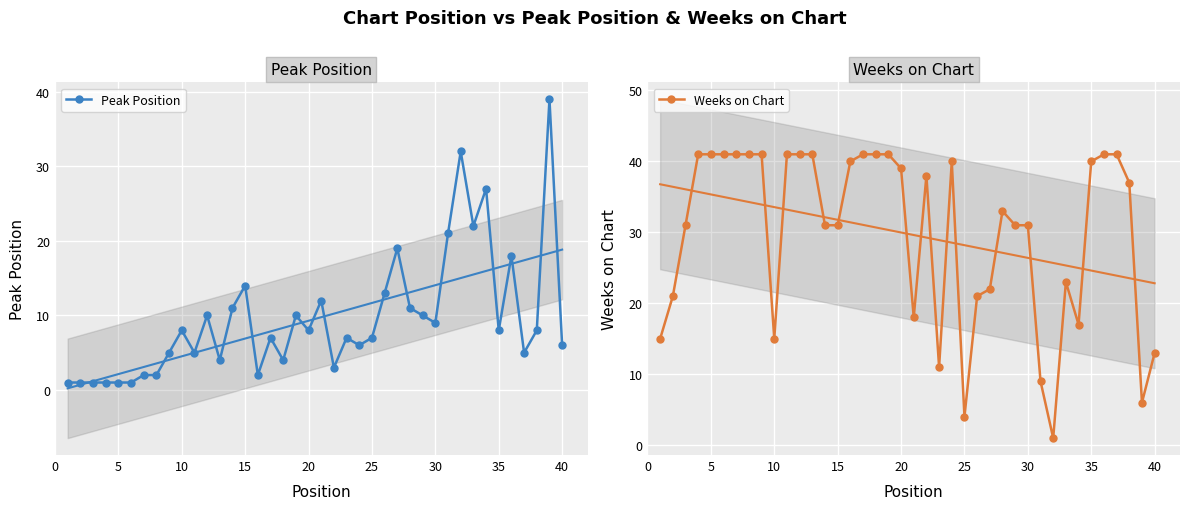

What is the maximum value for Weeks on Chart?

41